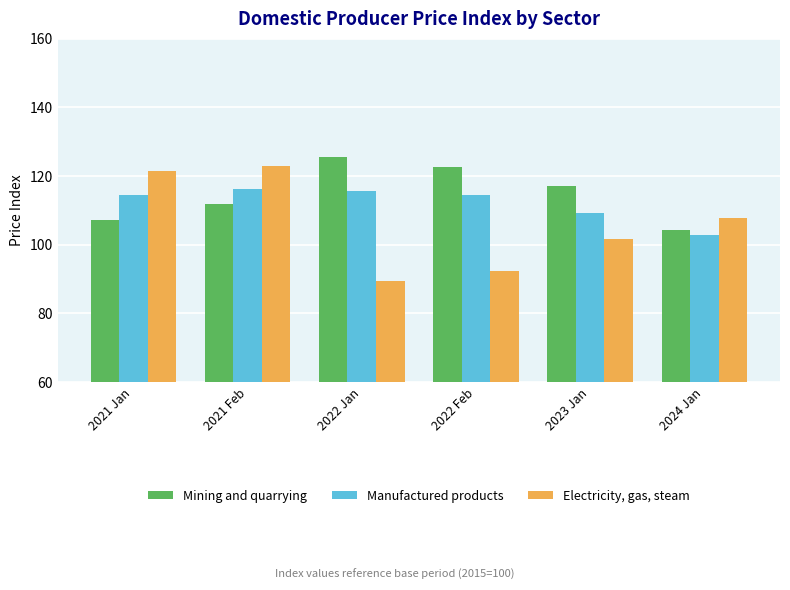

How many groups of bars are there?

6